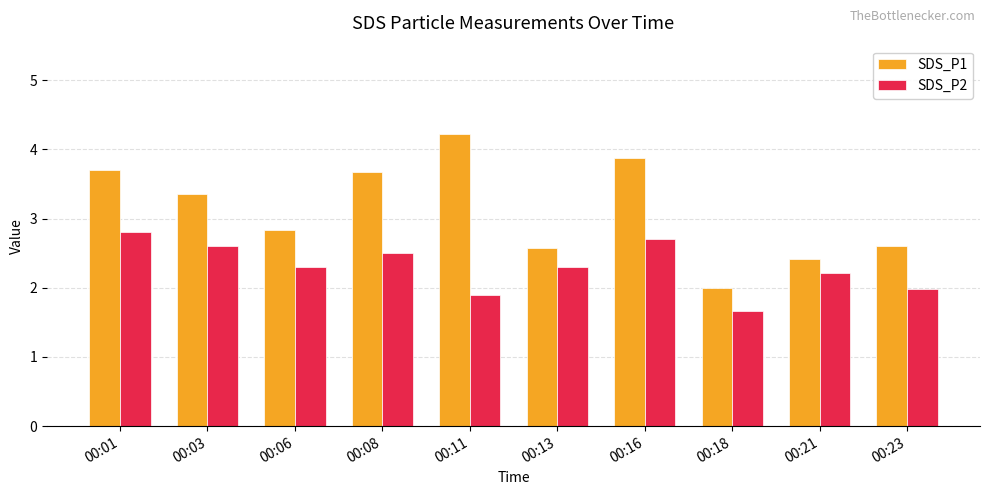

What is the total value across all series at 00:23?

4.6